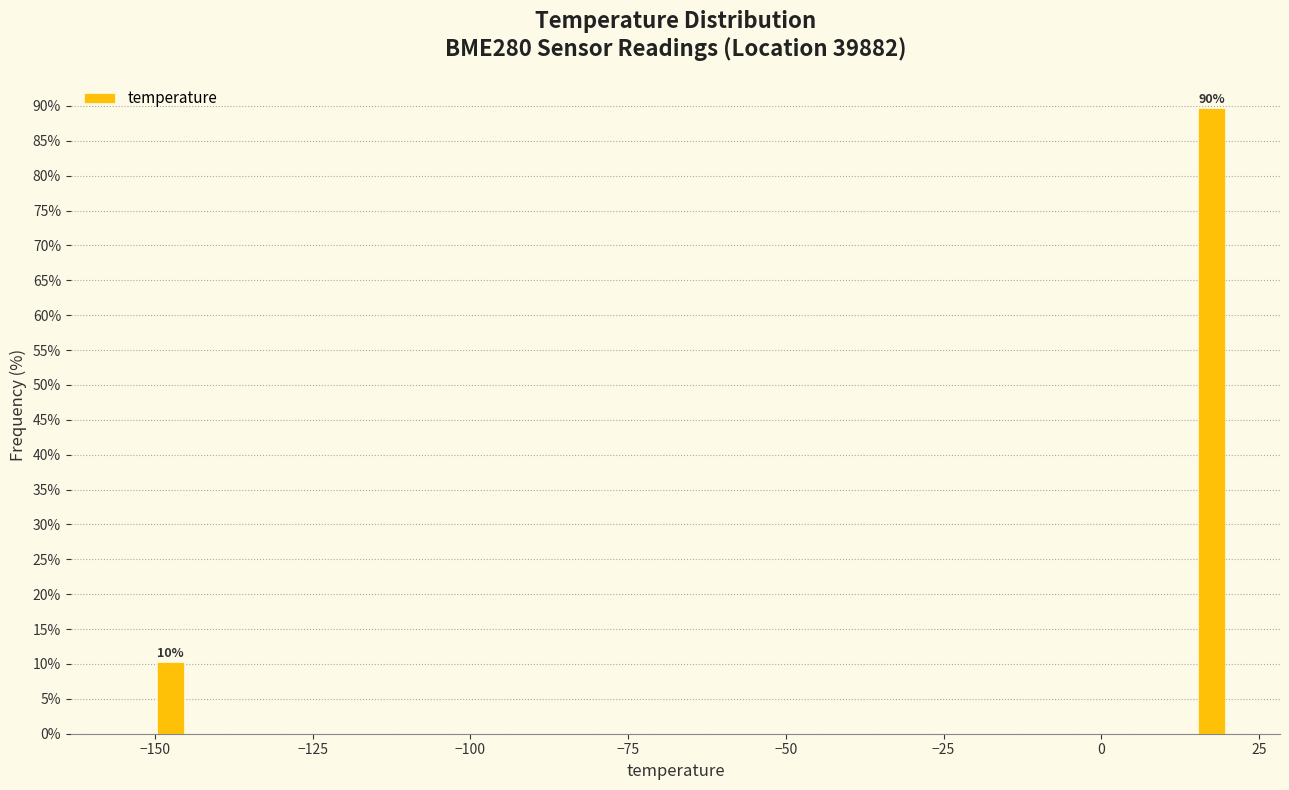

Around what value on the x-axis is the tallest bar? Give the approximate position of its centre, as read against the axis.

20